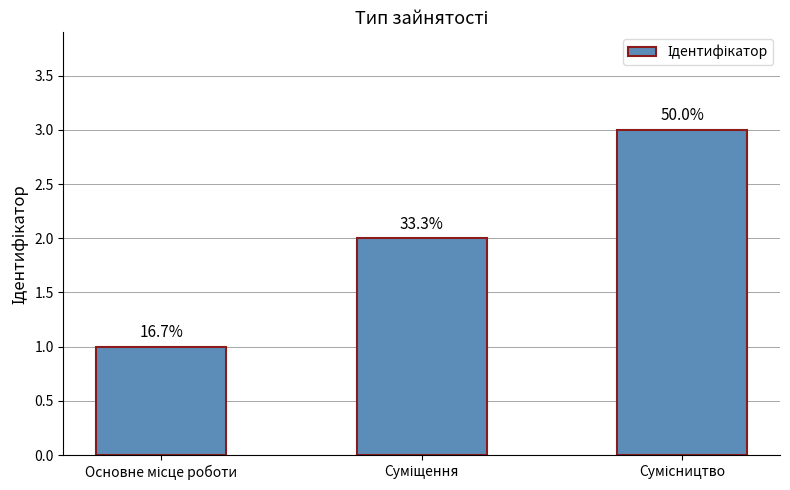

What is the value of the 1st bar from the left?

1